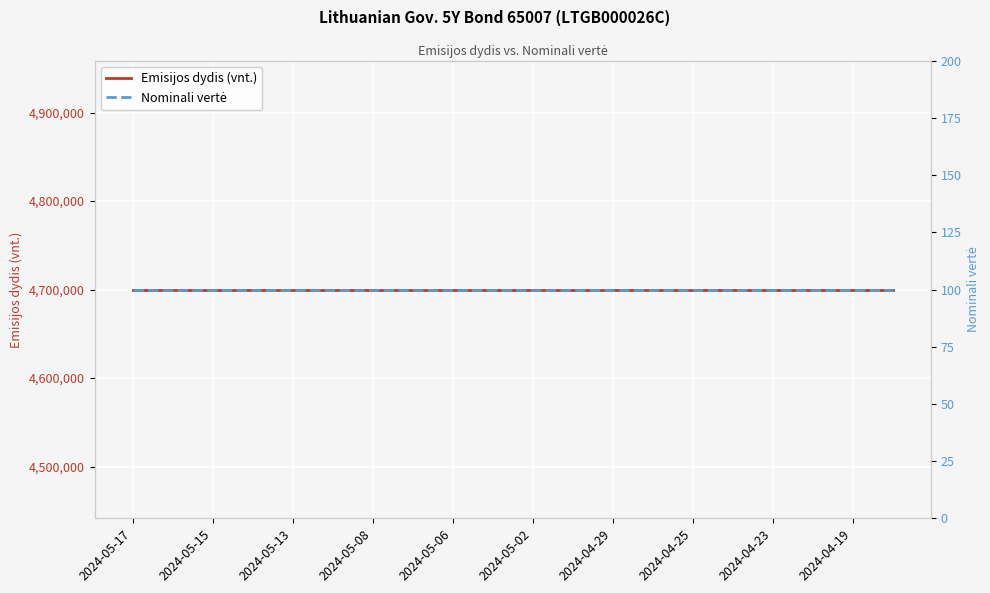

True or false: Nominali vertė and Emisijos dydis (vnt.) cross at least once.

False